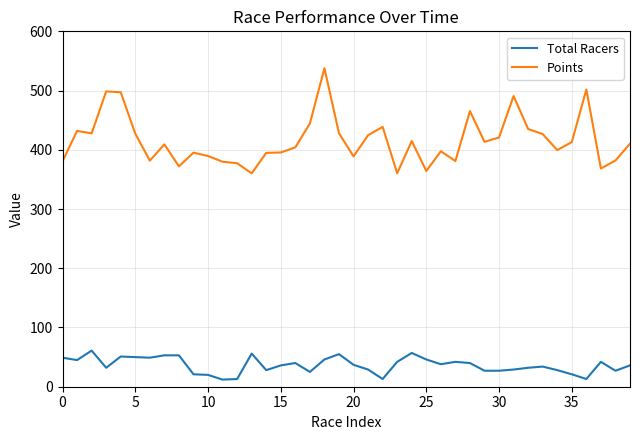

What is the minimum value shown in the chart?

12.0